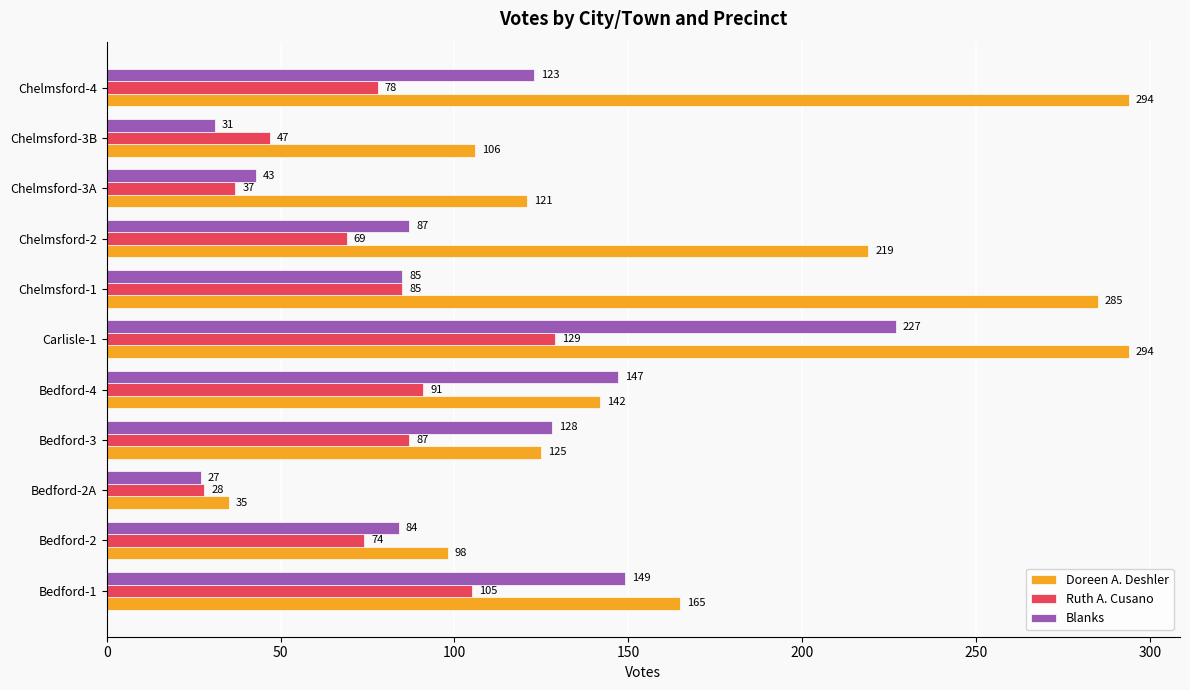

The value of Doreen A. Deshler at Chelmsford-4 is 106. True or false?

False